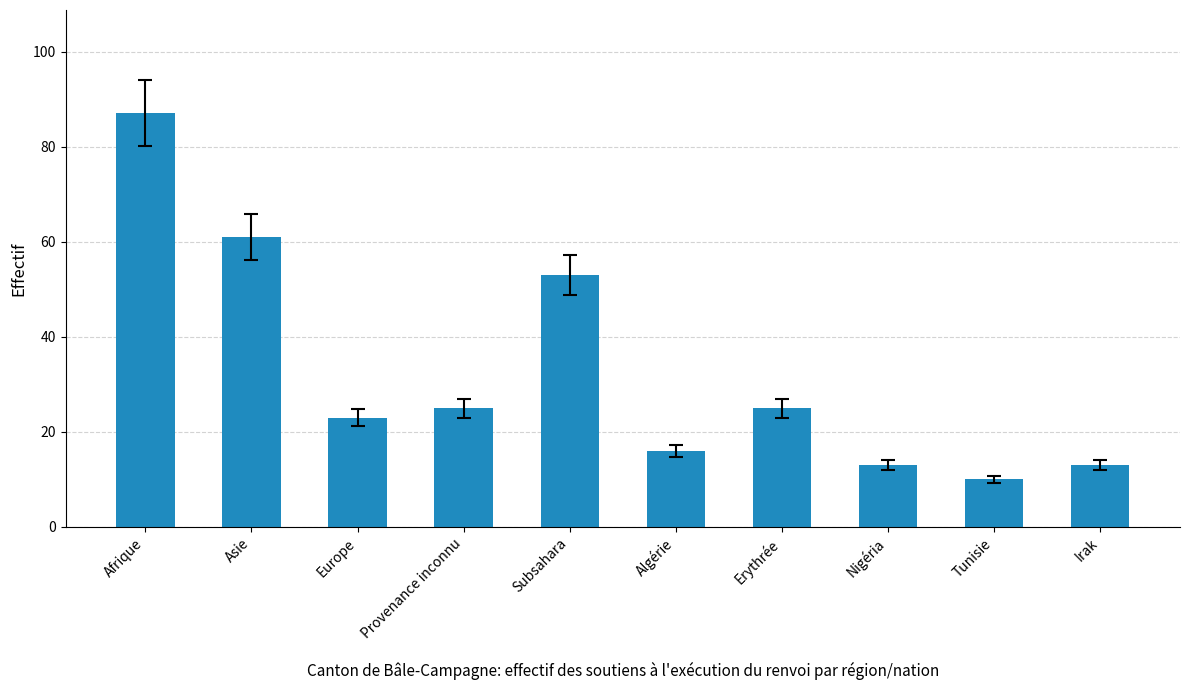

What is the maximum value shown in the chart?

87